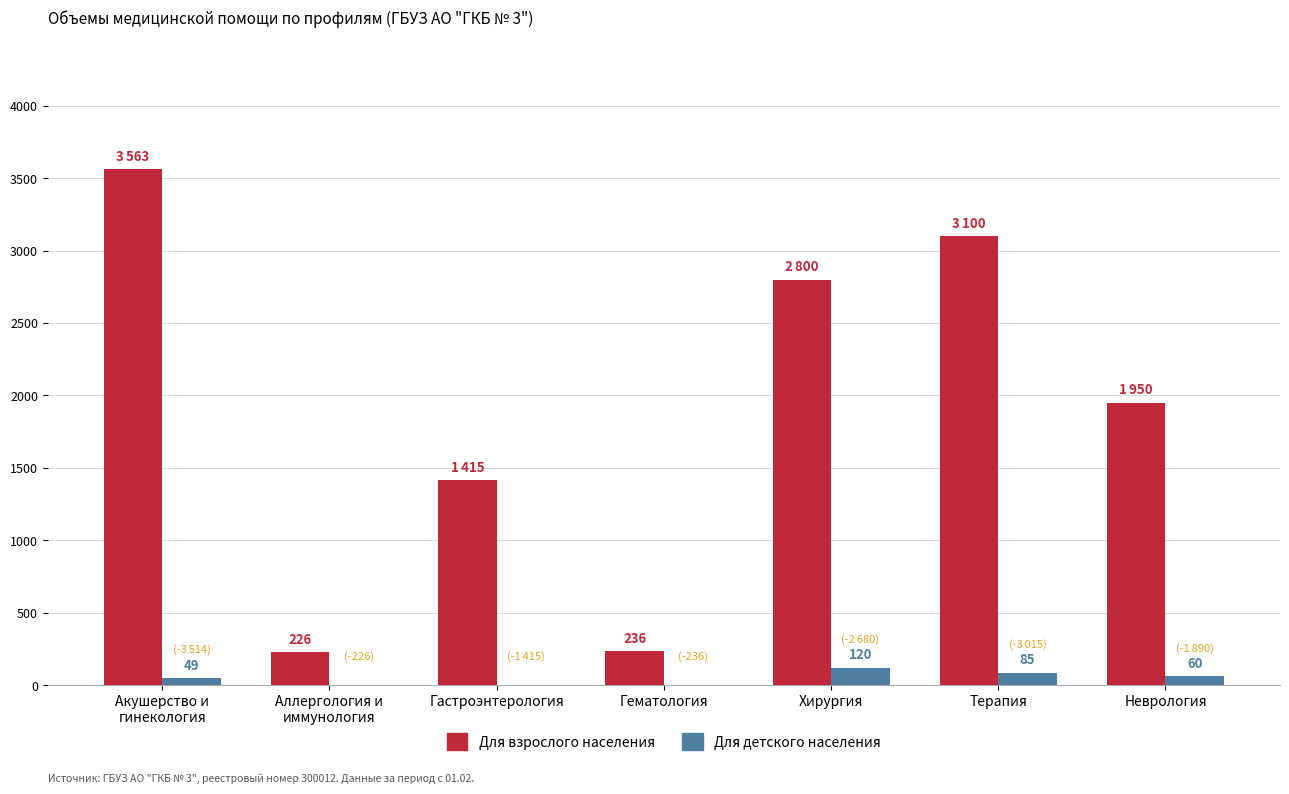

What is the difference between the Для взрослого населения values at Хирургия and Терапия?

300